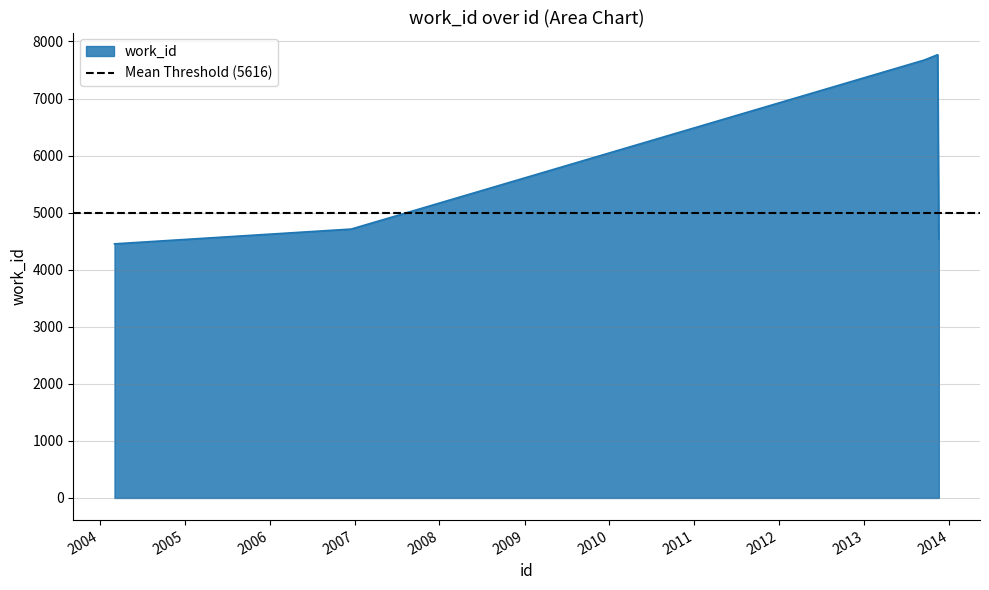

Reading left to right, what are all the values shown in this chart?

11733=4453	12430=4712	22757=7675	22758=7675	22763=7675	23190=7768	23232=4543